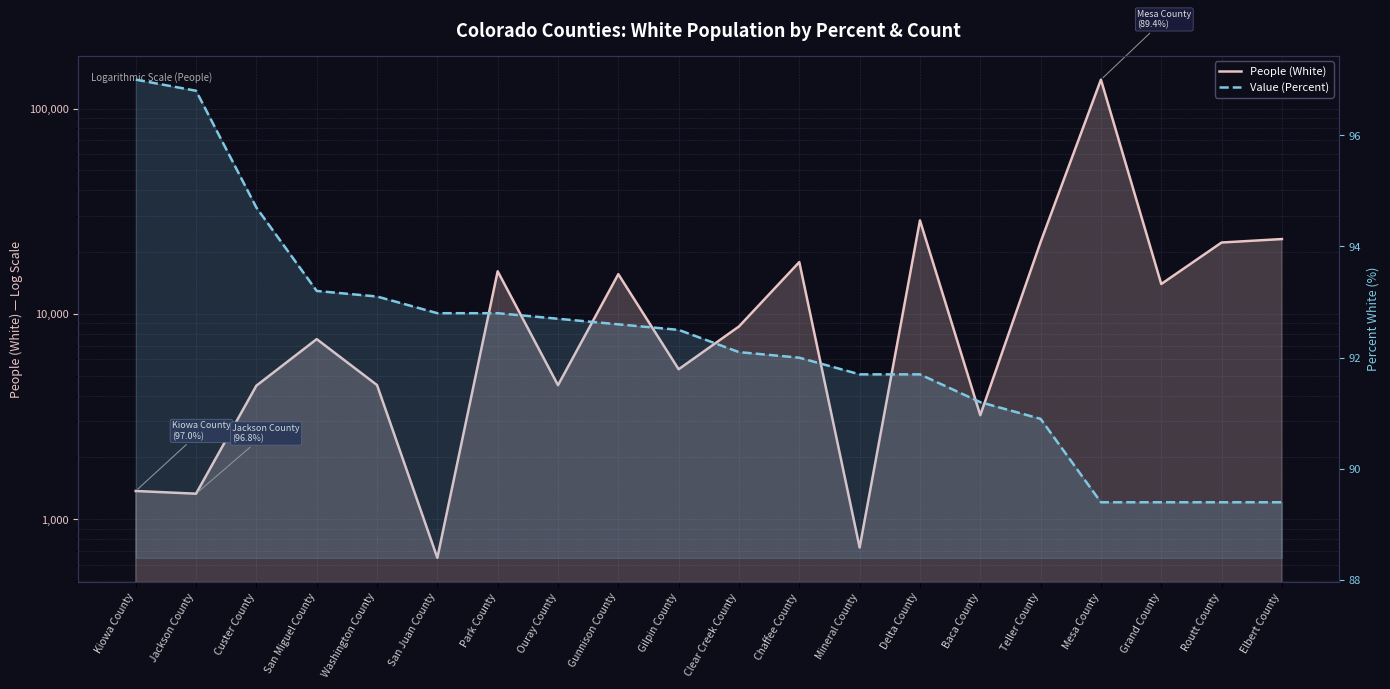

Rank the series by their maximum value, from lowest to highest.

Value (Percent), People (White)